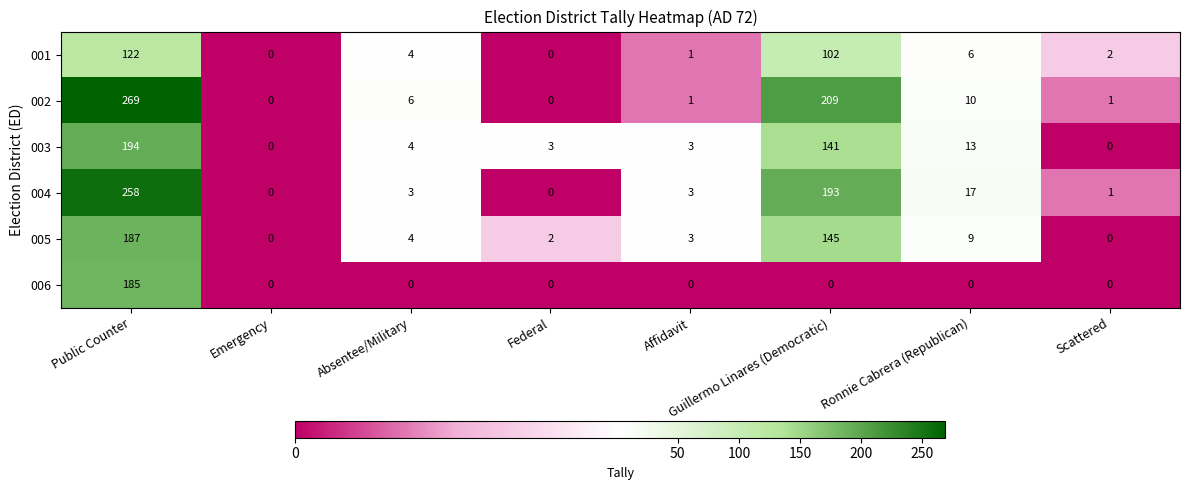

Count the number of categories in the chart.

8